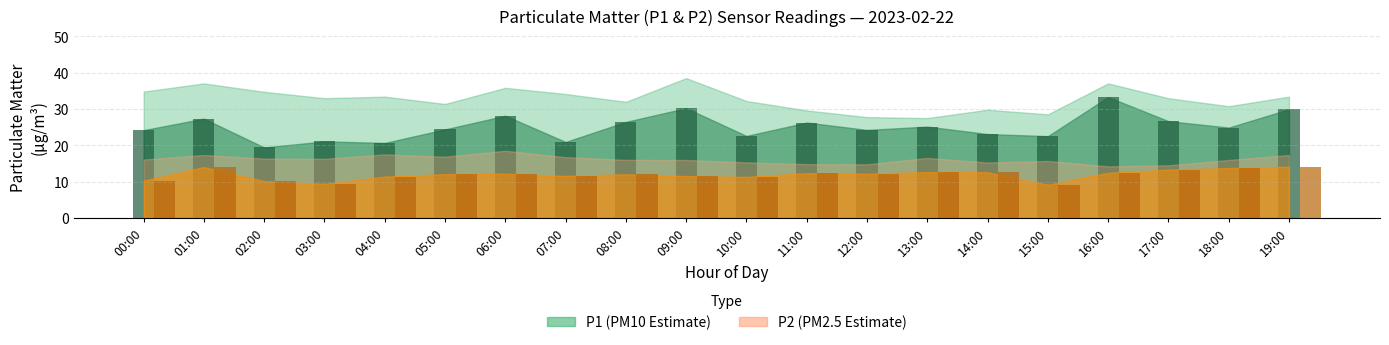

What is the greatest value displayed?

33.3